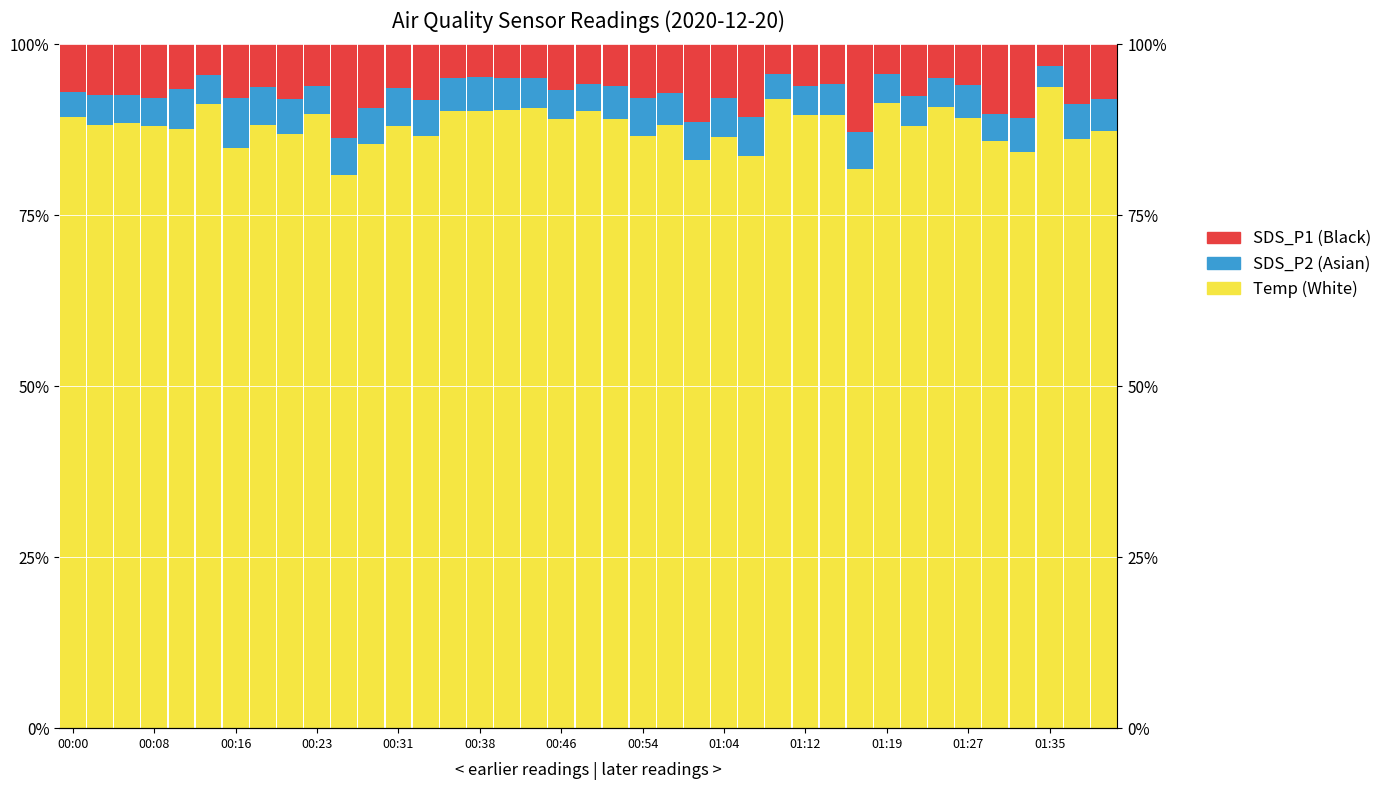

Is it true that Temp (White) equals 151.0 at 01:27?

False